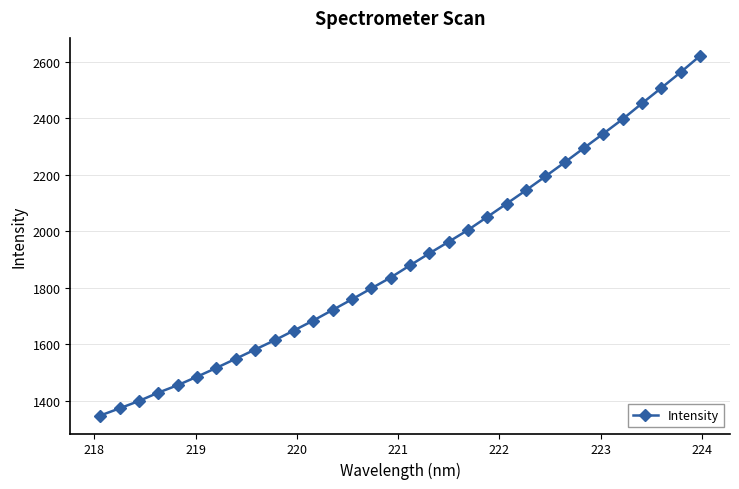

What is the difference between the maximum and second lowest values?

1247.2